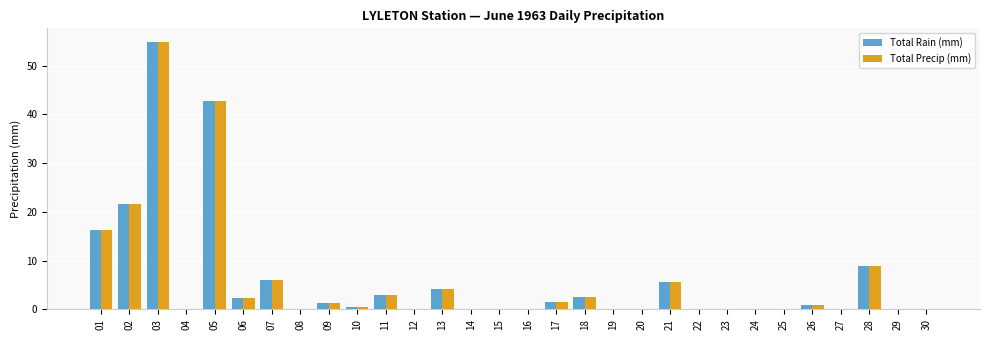

Where is Total Precip (mm) nearest to the value 27?

02